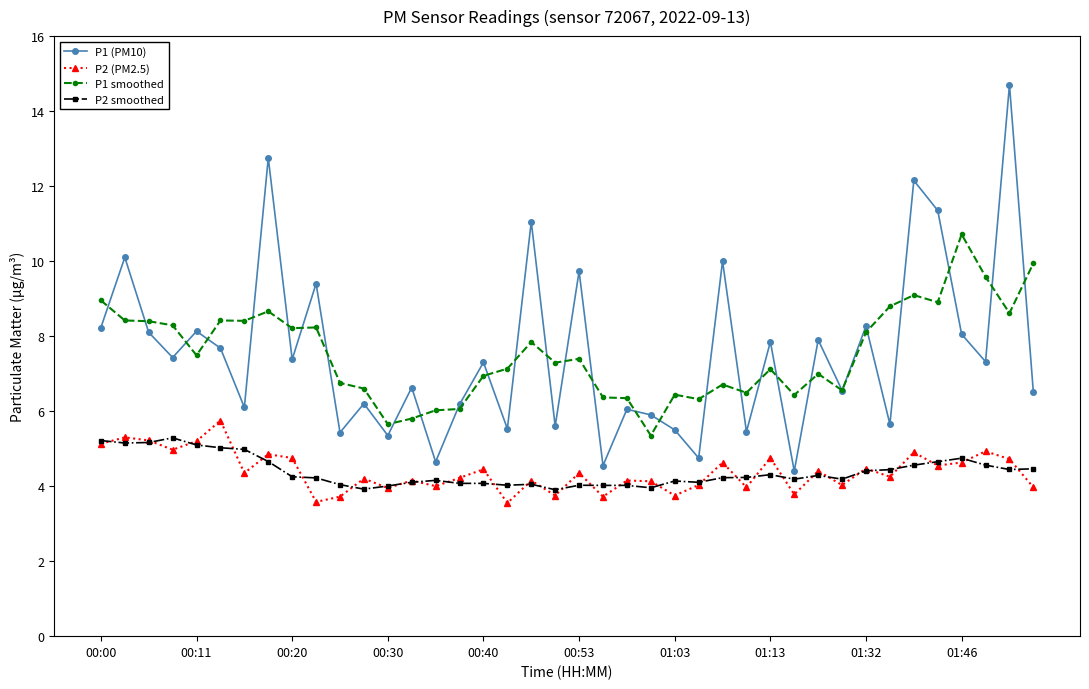

Which series has the widest spread of values?

P1 (PM10)